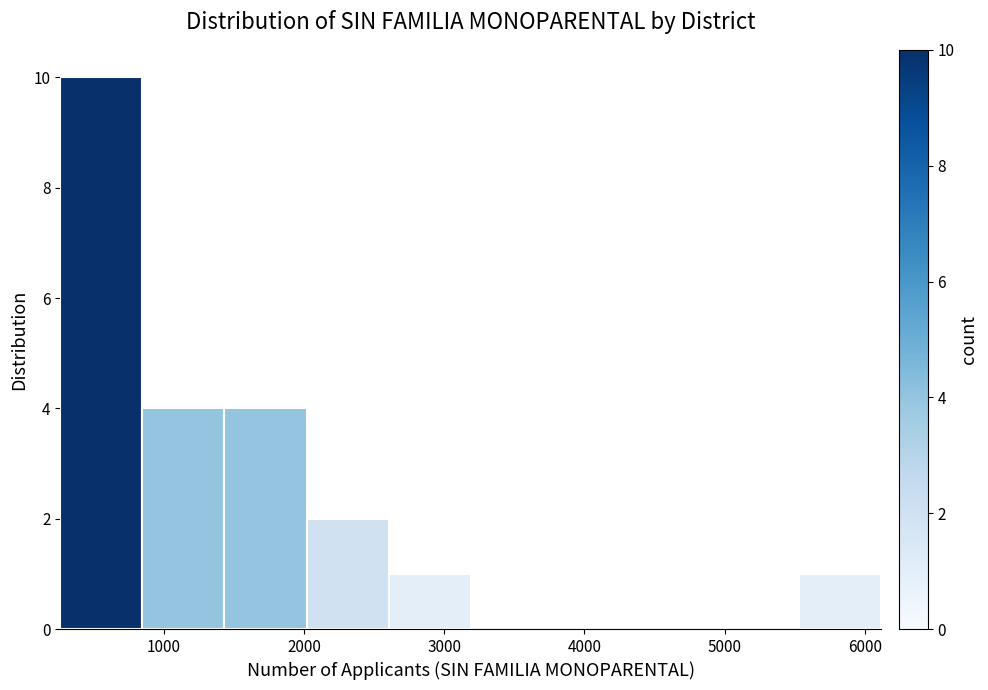

Reading left to right, list every bar in this chart as the range it spans on the x-axis followed by its height. Neither the bar edges nor the heights are printed on the chart, so give them approximately, as read against the axes.

300 to 800: 10
800 to 1400: 4
1400 to 2000: 4
2000 to 2600: 2
2600 to 3200: 1
3200 to 3800: 0
3800 to 4400: 0
4400 to 4900: 0
4900 to 5500: 0
5500 to 6100: 1